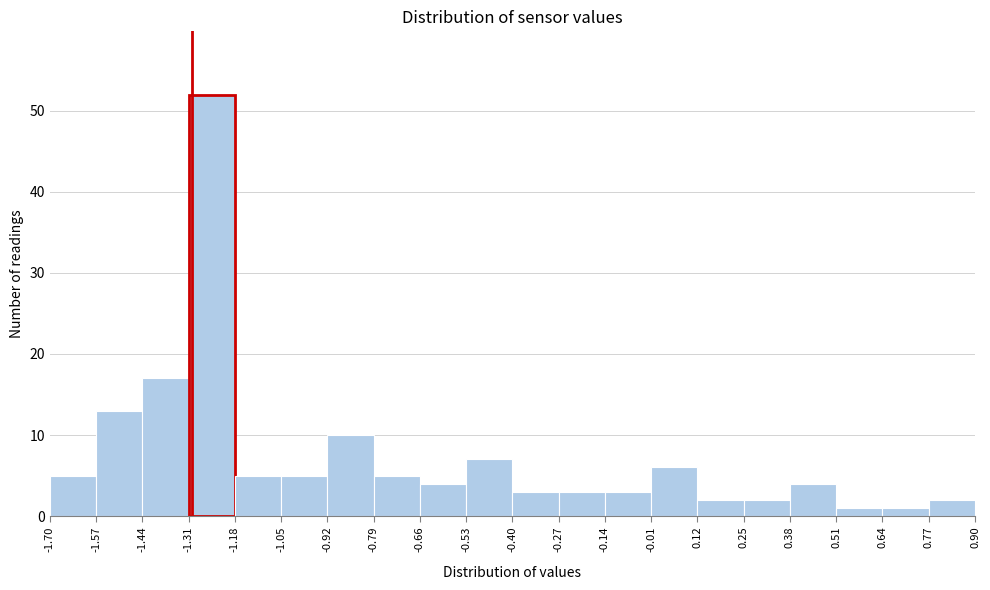

Reading left to right, transcribe this chart: for each bar, give the range it covers on the x-axis and its height. The values are not printed on the chart, so give them approximately, as read against the axis.

-1.70 to -1.57: 5
-1.57 to -1.44: 13
-1.44 to -1.31: 17
-1.31 to -1.18: 52
-1.18 to -1.05: 5
-1.05 to -0.92: 5
-0.92 to -0.79: 10
-0.79 to -0.66: 5
-0.66 to -0.53: 4
-0.53 to -0.40: 7
-0.40 to -0.27: 3
-0.27 to -0.14: 3
-0.14 to -0.01: 3
-0.01 to 0.12: 6
0.12 to 0.25: 2
0.25 to 0.38: 2
0.38 to 0.51: 4
0.51 to 0.64: 1
0.64 to 0.77: 1
0.77 to 0.90: 2